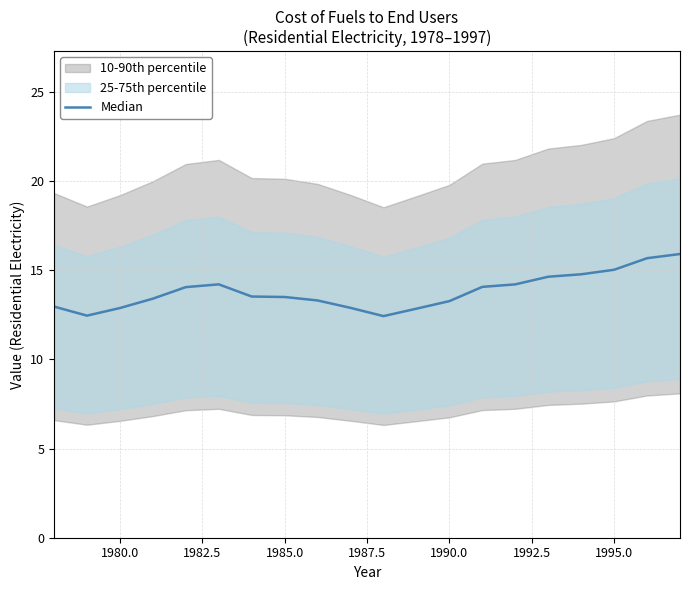

How many data points does each series have?

20